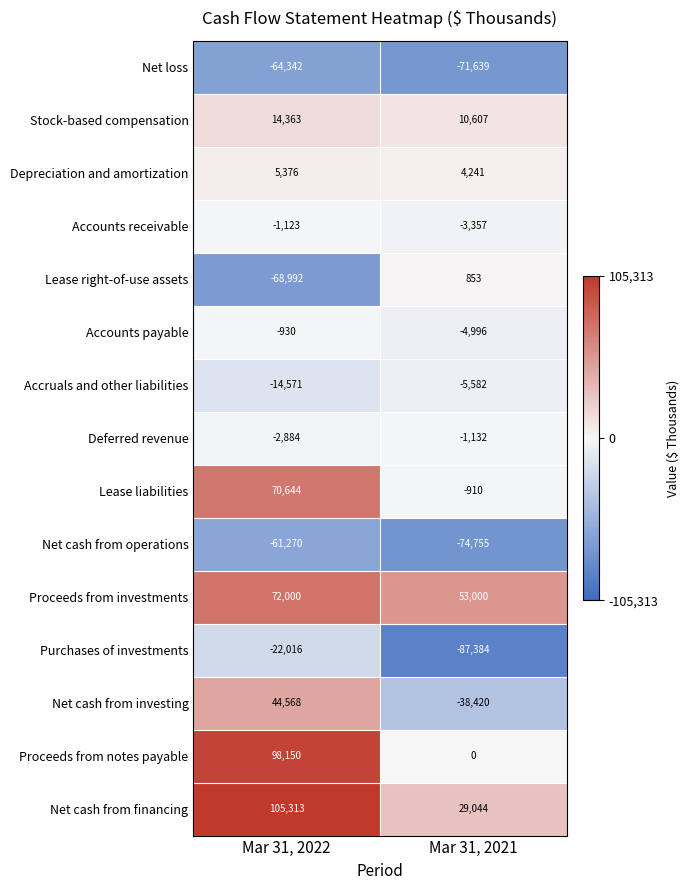

Is the value of Lease liabilities at Mar 31, 2021 greater than the value of Depreciation and amortization at Mar 31, 2021?

No